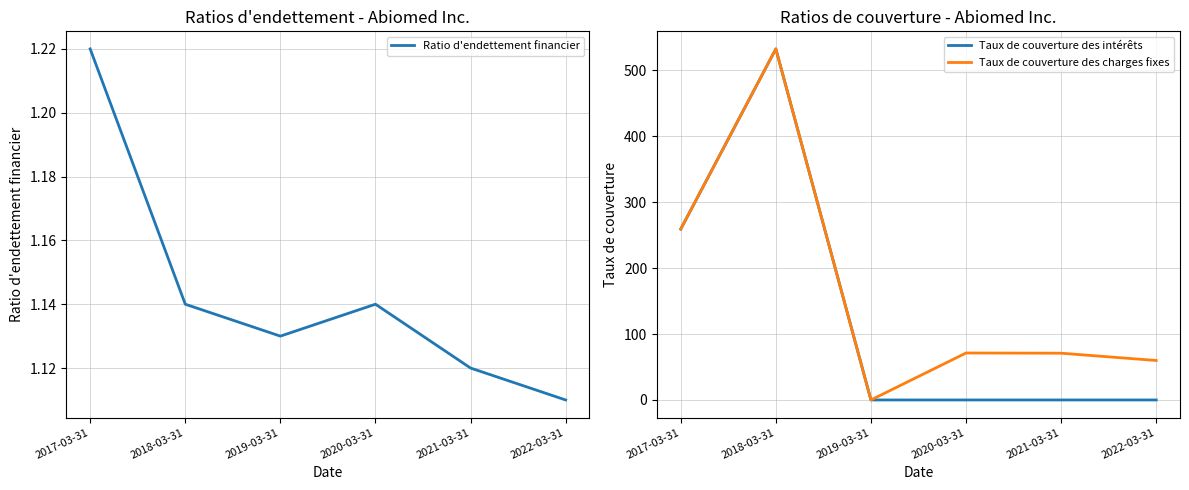

What is the difference between the second highest and minimum values in the Taux de couverture des intérêts series?

259.0